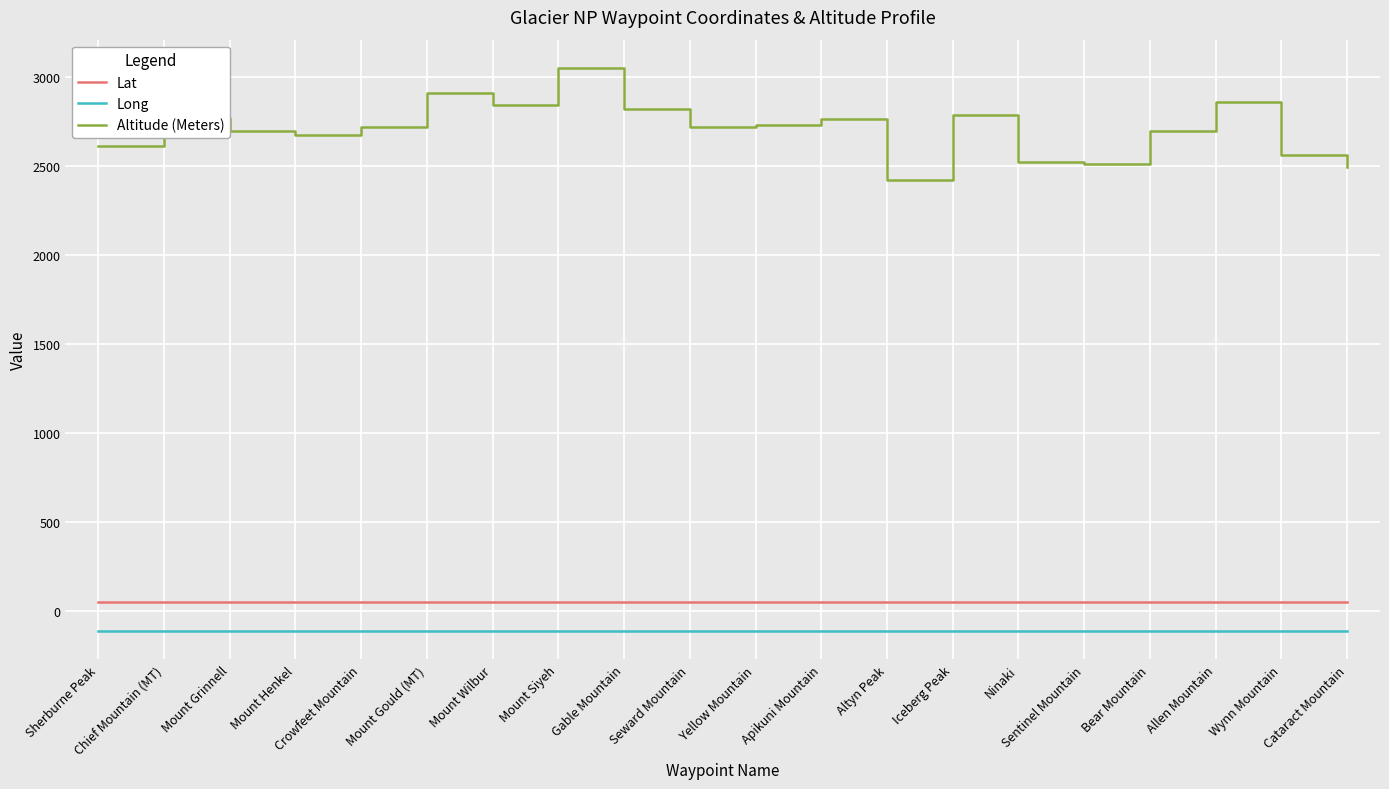

Which series has the largest range (max minus min)?

Altitude (Meters)